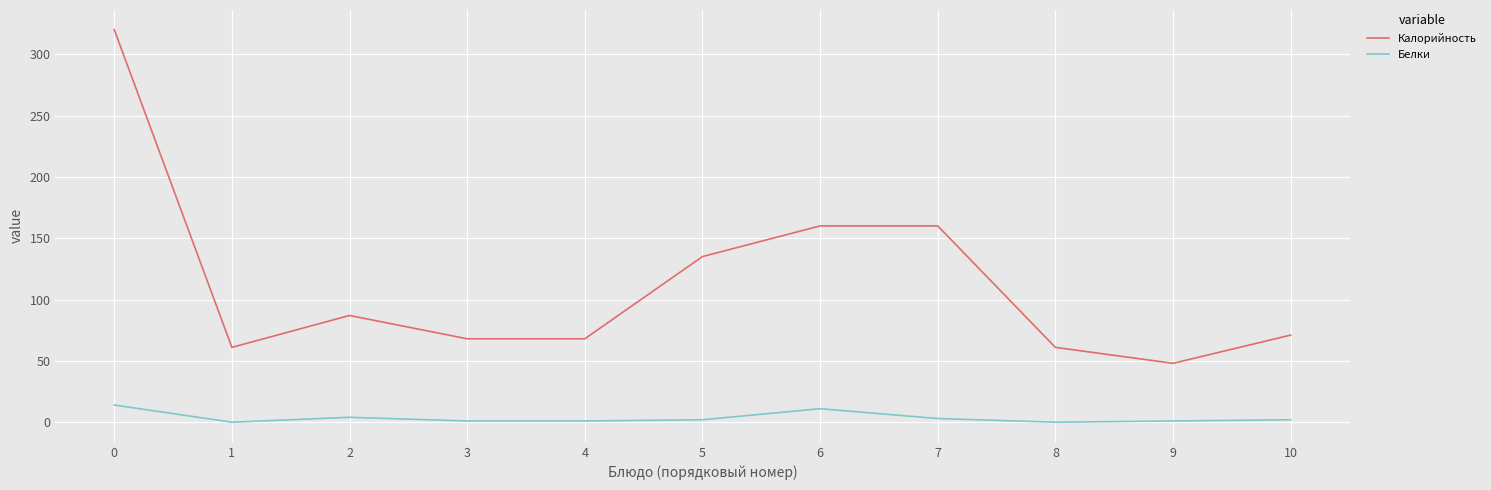

What is the sum of all Белки values?

39